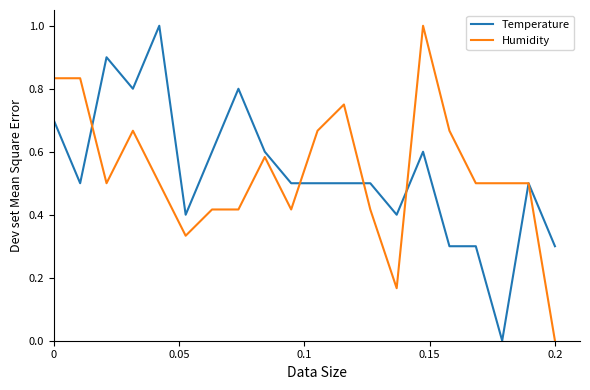

What is the maximum value for Temperature?

1.0